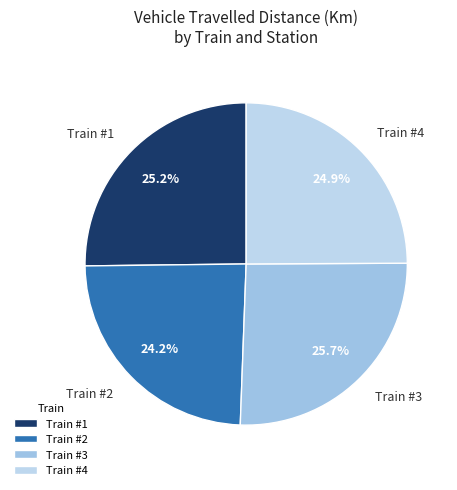

Which has a higher value, Train #2 or Train #4?

Train #4